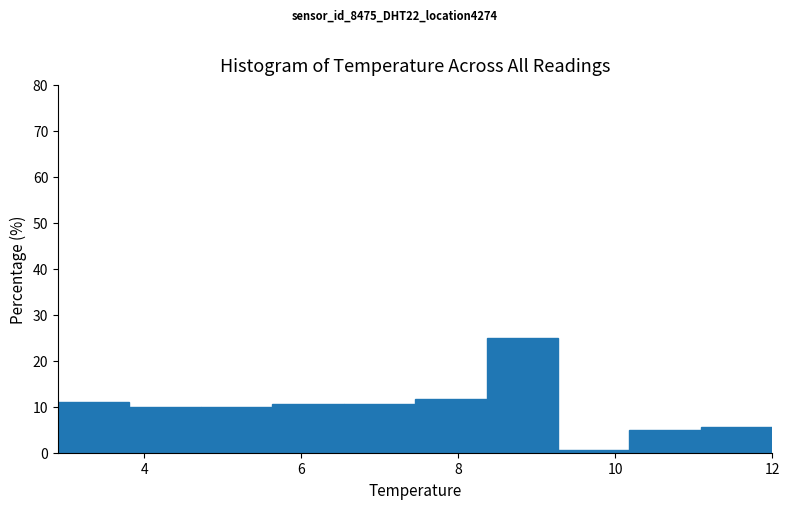

Reading left to right, list every bar in this chart as the range it spans on the x-axis followed by its height. Neither the bar edges nor the heights are printed on the chart, so give them approximately, as read against the axes.

3.0 to 3.8: 11
3.8 to 4.8: 10
4.8 to 5.6: 10
5.6 to 6.6: 11
6.6 to 7.4: 11
7.4 to 8.4: 12
8.4 to 9.2: 25
9.2 to 10.2: under 1
10.2 to 11.0: 5
11.0 to 12.0: 6